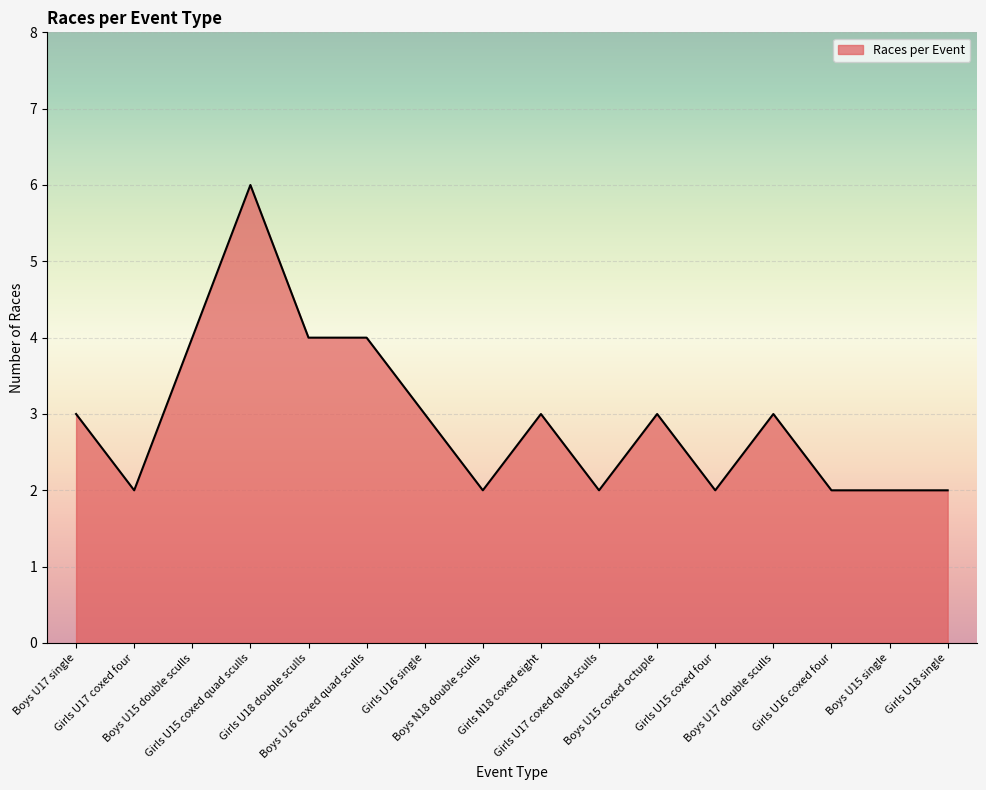

What is the maximum value shown in the chart?

6